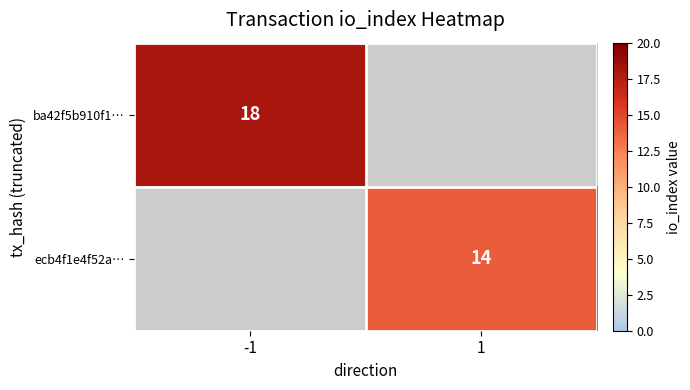

Is it true that ba42f5b910f1… equals 7 at -1?

False